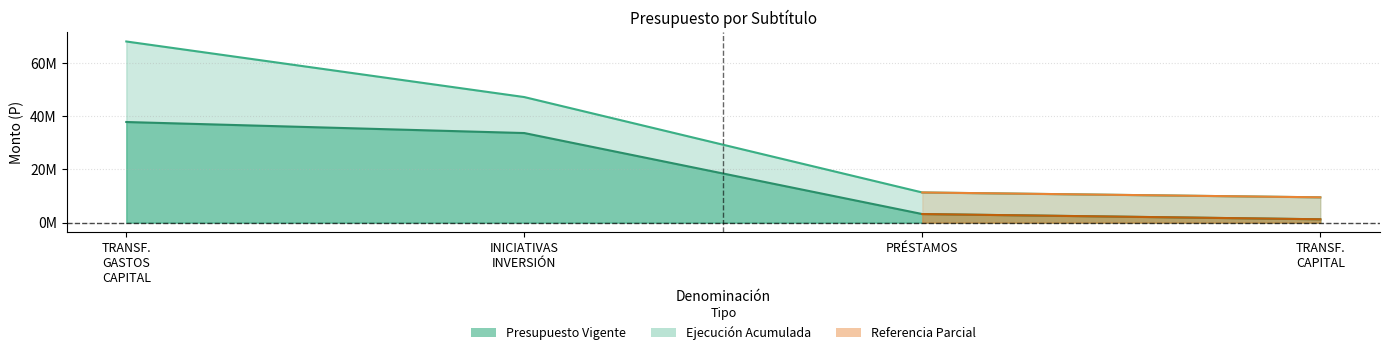

True or false: Ejecución Acumulada al OCTUBRE and Presupuesto Vigente cross at least once.

False